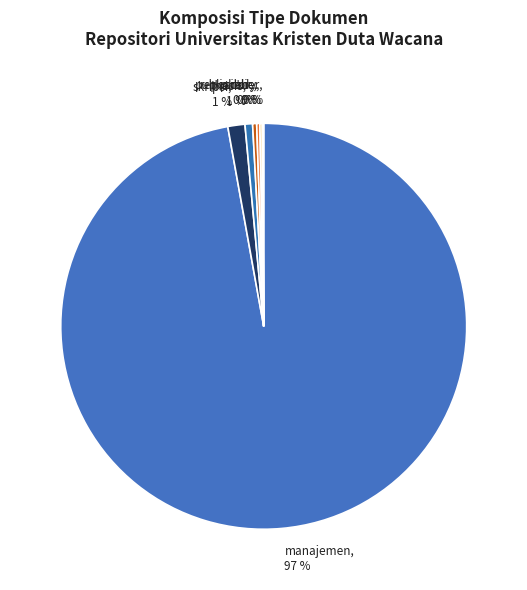

Is the sum of thesis and published greater than half?

No